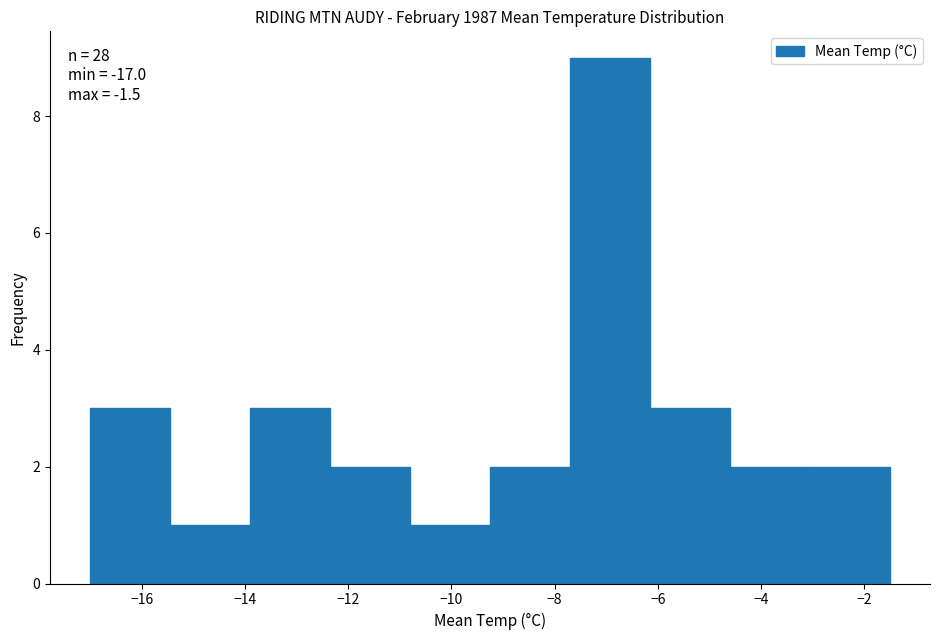

Which range on the x-axis has the tallest bar?

-7.70 to -6.15